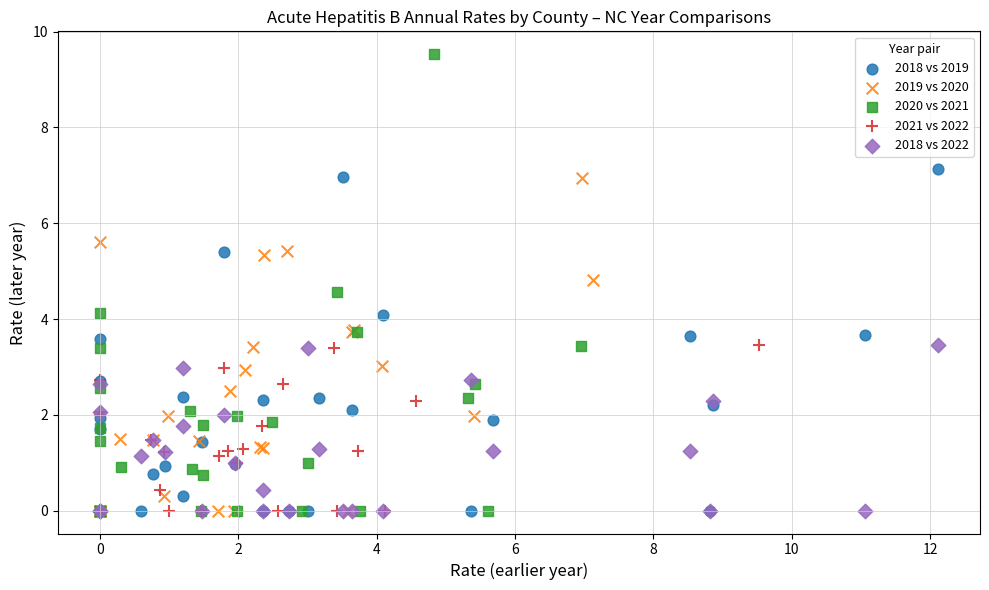

Which series reaches the maximum Y coordinate?

2020 vs 2021